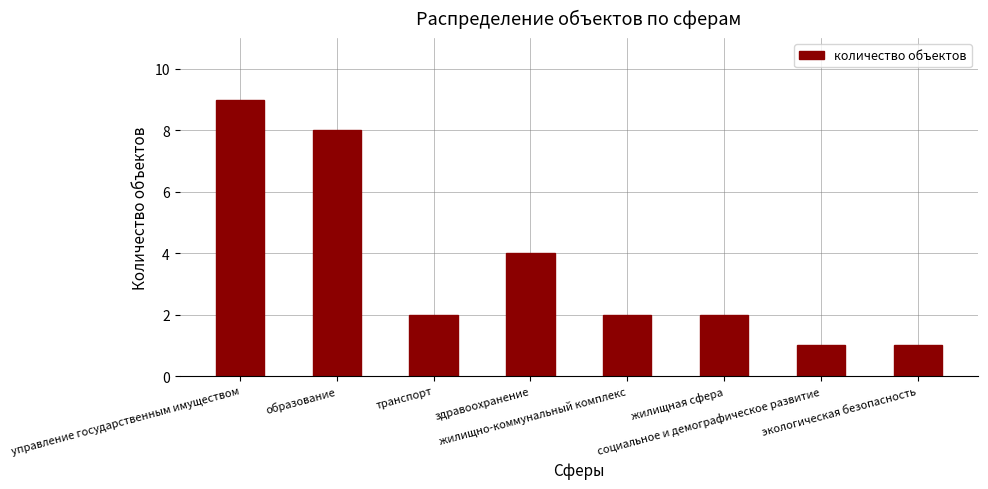

How many bars are there in total?

8